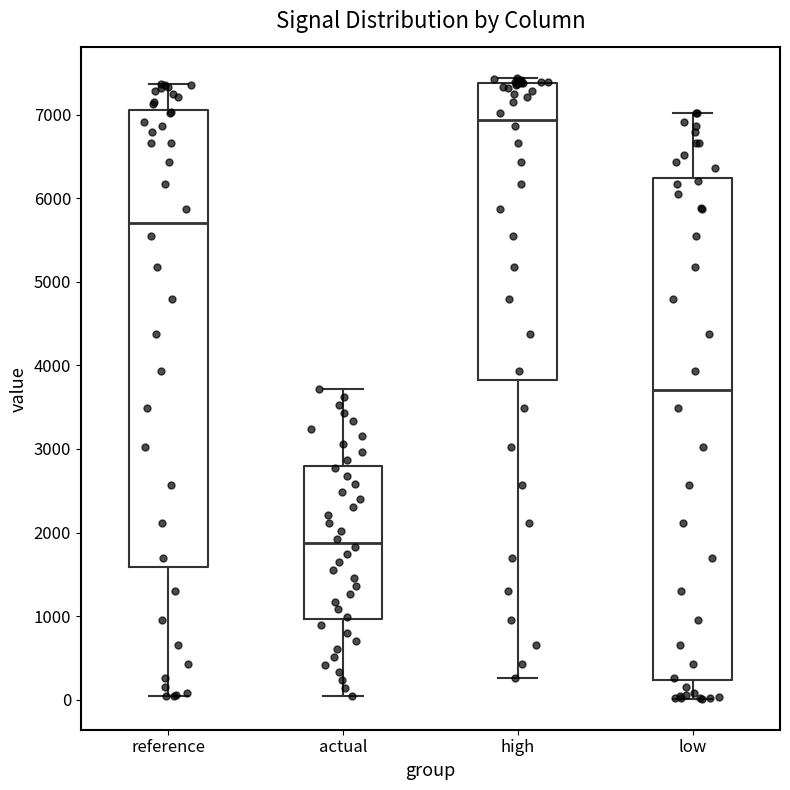

Which box has the lowest median line?

actual